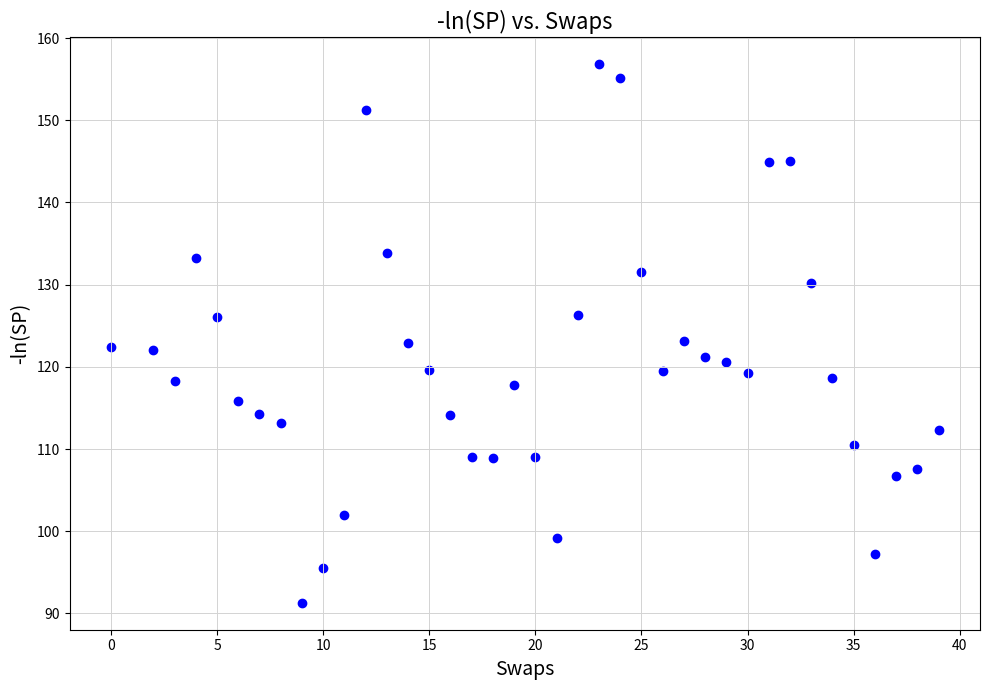

What is the range of Y values (max minus min)?

65.5